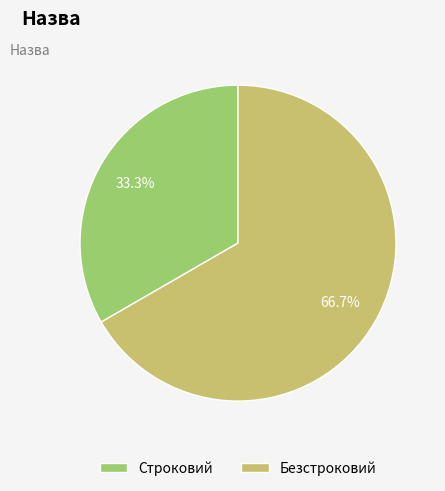

Is Строковий the majority of the pie?

No